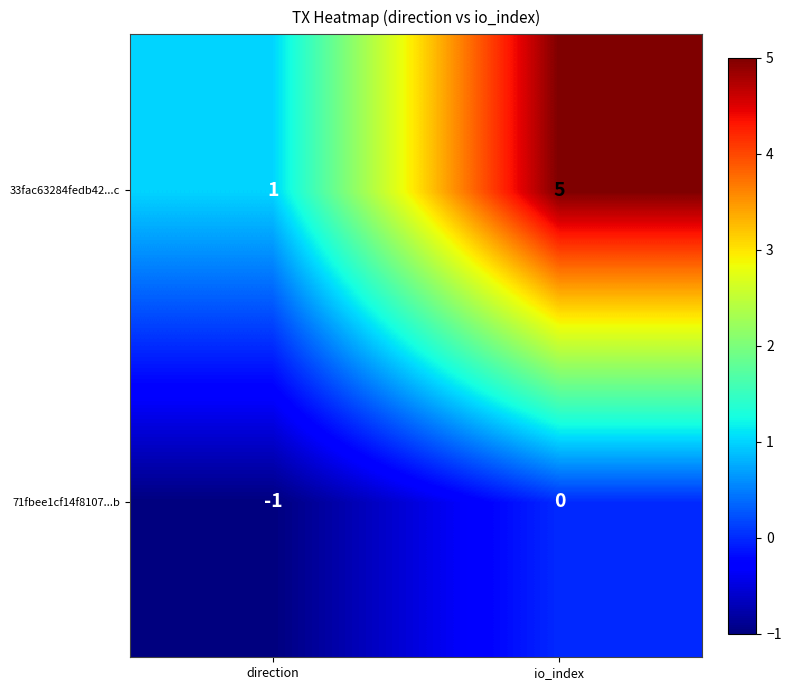

At which category is the sum across all series the highest?

io_index